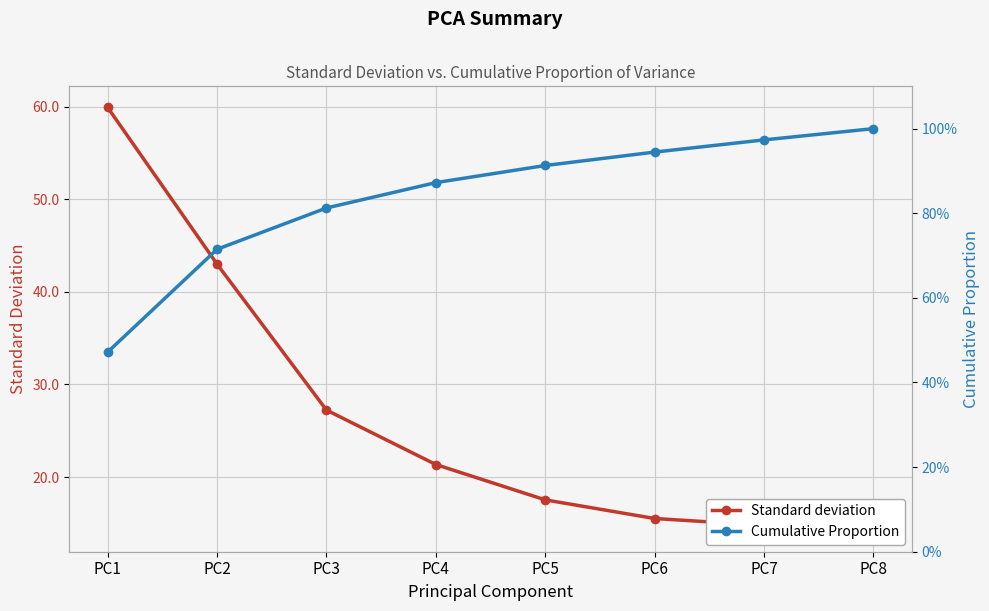

Is the value of Standard deviation at PC3 greater than the value of Cumulative Proportion at PC8?

Yes